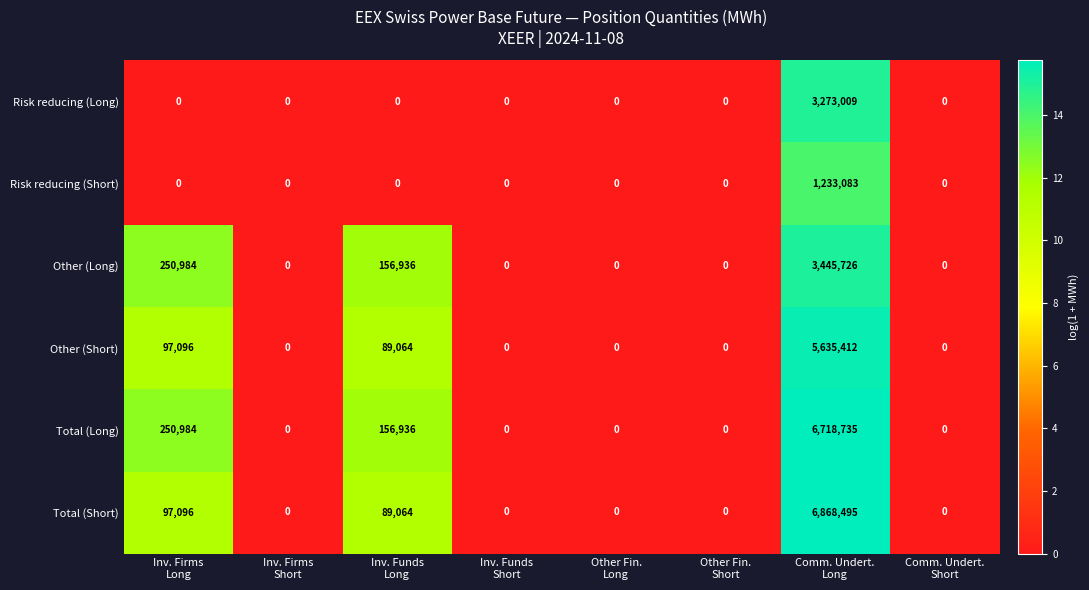

What is the average value of the Other (Long) series?

481706